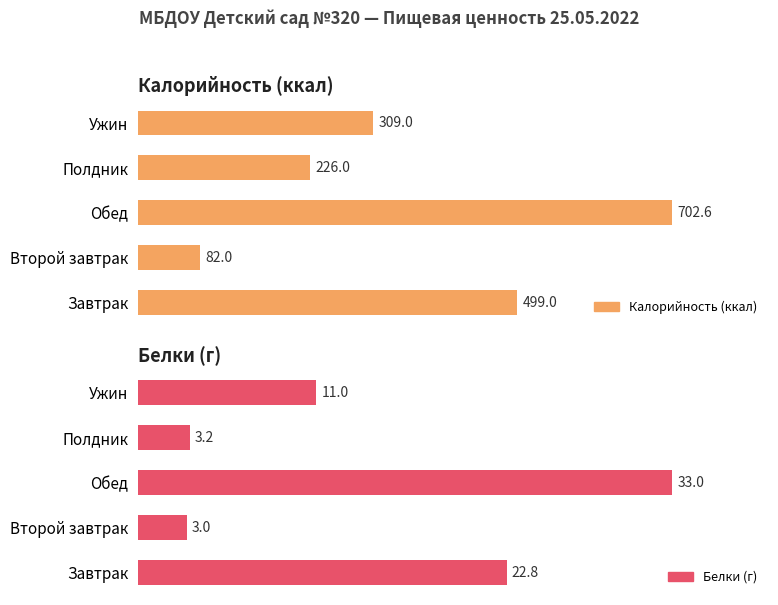

What is the value of the Калорийность (ккал) bar at the 5th from the left?

309.0